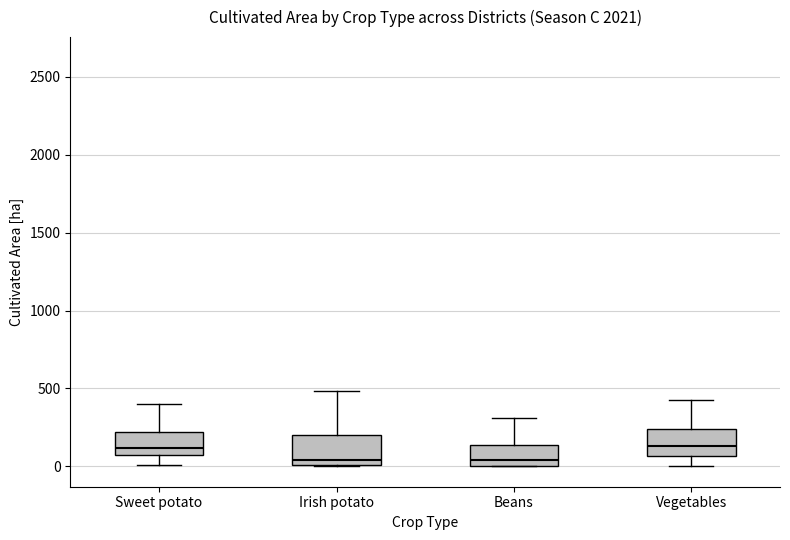

Reading left to right, read every box against the y-axis: the position of its median line, the range the box covers, and the ends of its whiskers. The values are not printed on the chart, so give them approximately, as read against the axis.

Sweet potato: median 100 (just above the box's lower edge), box 100 to 200, whiskers 0 to 400
Irish potato: median 50, box 0 to 200, whiskers 0 to 500
Beans: median 50, box 0 to 150, whiskers 0 to 300
Vegetables: median 150, box 50 to 250, whiskers 0 to 450